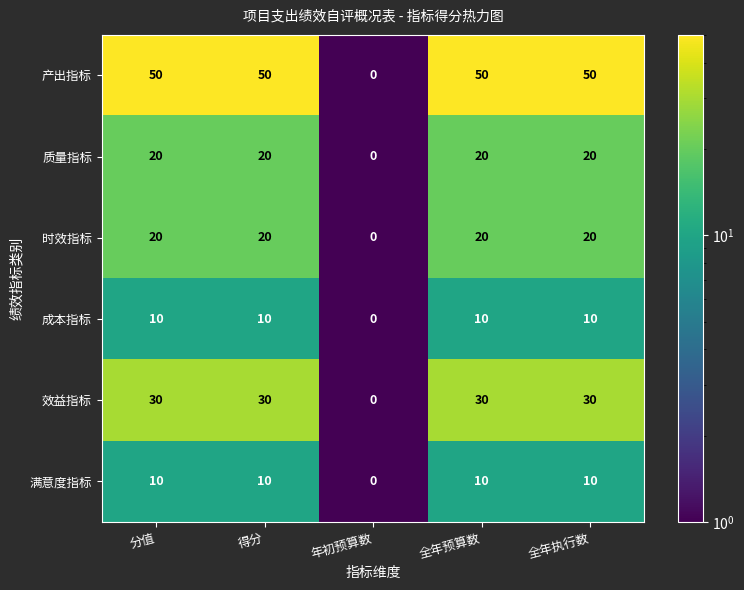

The 时效指标 series shows 20 at 得分. True or false?

True